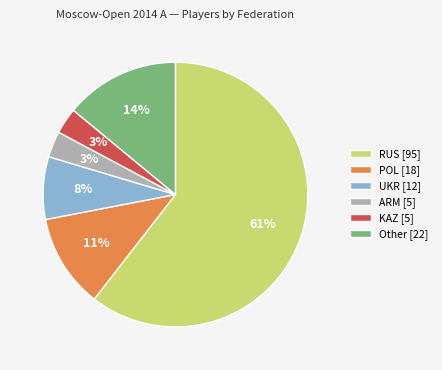

Approximately how many times larger is the value at ARM [5] compared to KAZ [5]?

1.0